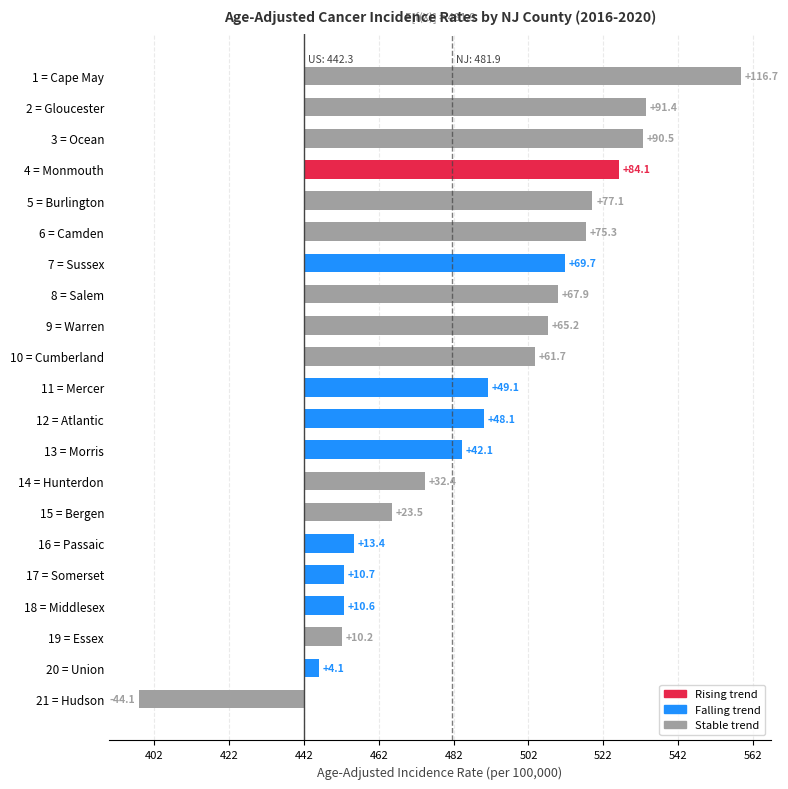

Rank the categories by value from lowest to highest.

21 = Hudson, 20 = Union, 19 = Essex, 18 = Middlesex, 17 = Somerset, 16 = Passaic, 15 = Bergen, 14 = Hunterdon, 13 = Morris, 12 = Atlantic, 11 = Mercer, 10 = Cumberland, 9 = Warren, 8 = Salem, 7 = Sussex, 6 = Camden, 5 = Burlington, 4 = Monmouth, 3 = Ocean, 2 = Gloucester, 1 = Cape May